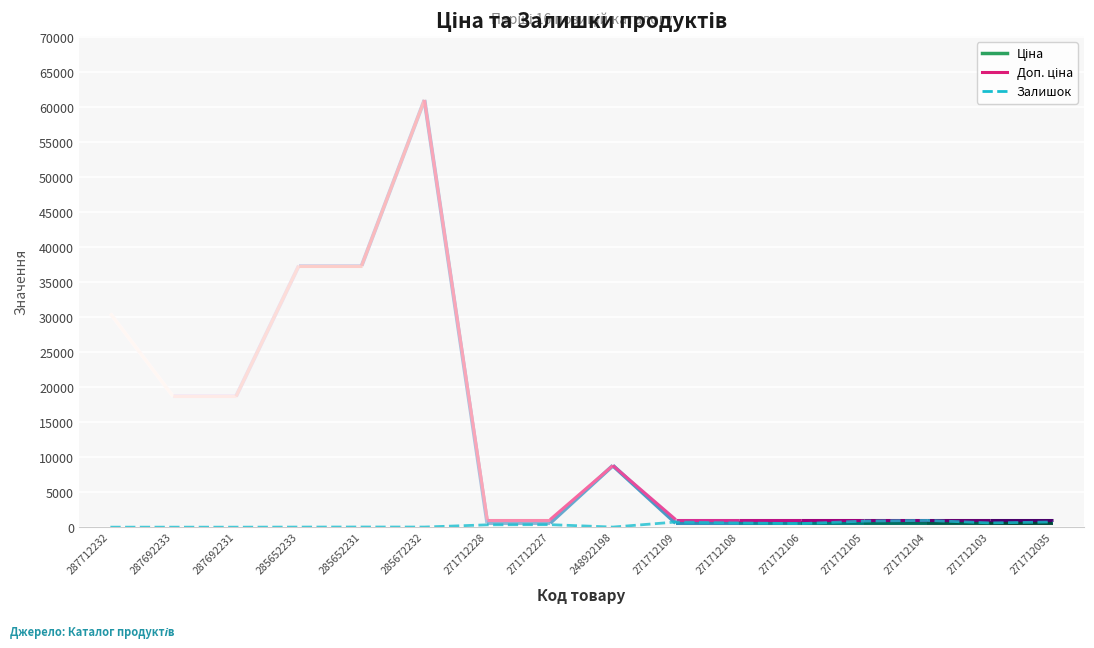

What is the change in value from 285652233 to 271712109?

+720